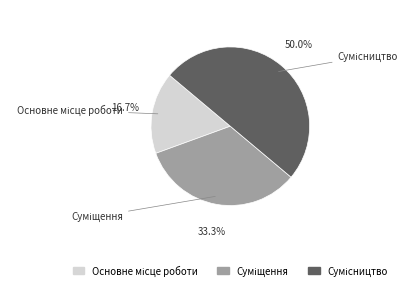

What is the total percentage of Сумісництво and Основне місце роботи?

66.7%